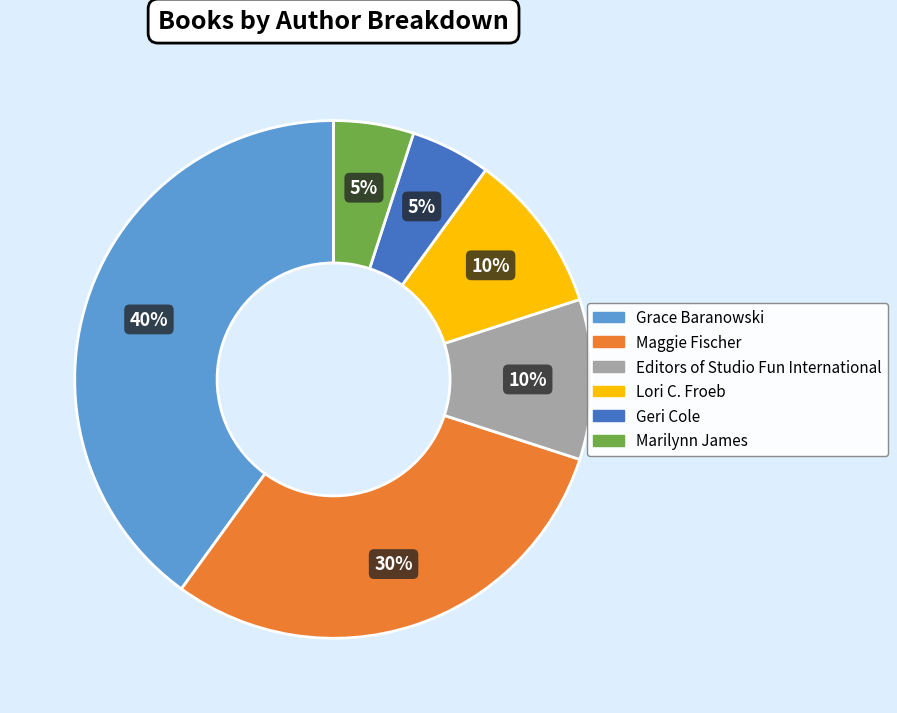

How many slices are in this pie chart?

6